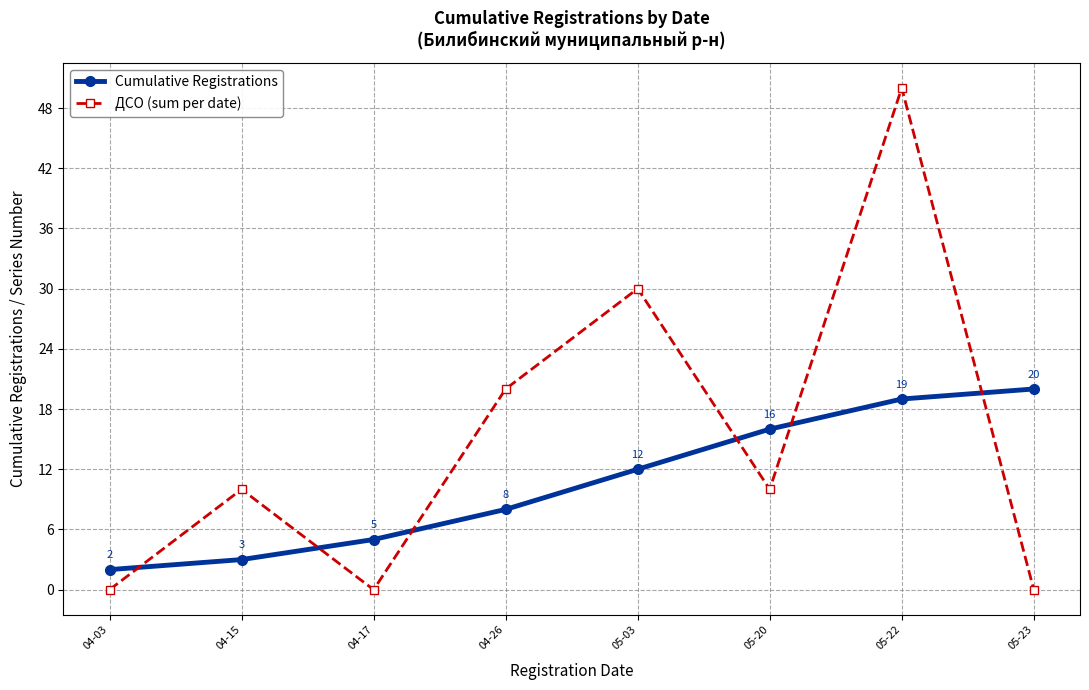

Reading left to right, list all the values displayed in this chart.

Cumulative Registrations: 2	3	5	8	12	16	19	20
ДСО (sum per date): 0	10	0	20	30	10	50	0